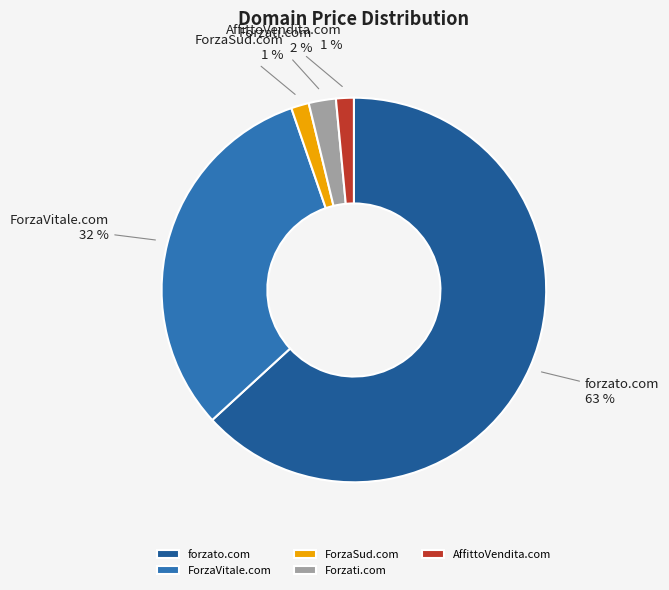

Which slice is the largest?

forzato.com